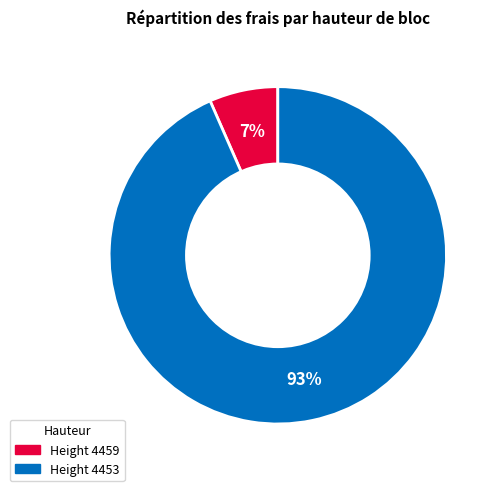

To the nearest percent, what is the average slice percentage?

50%